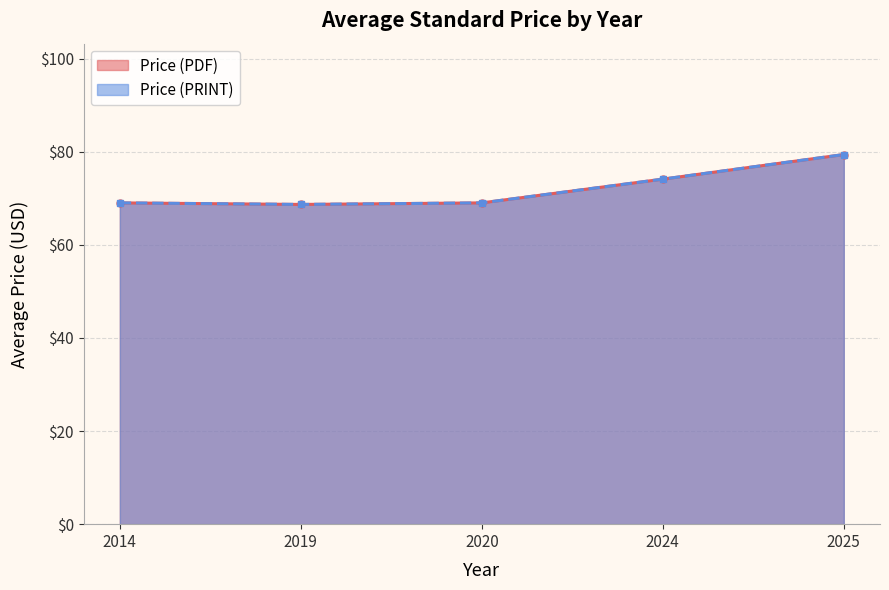

Count the number of categories in the chart.

5